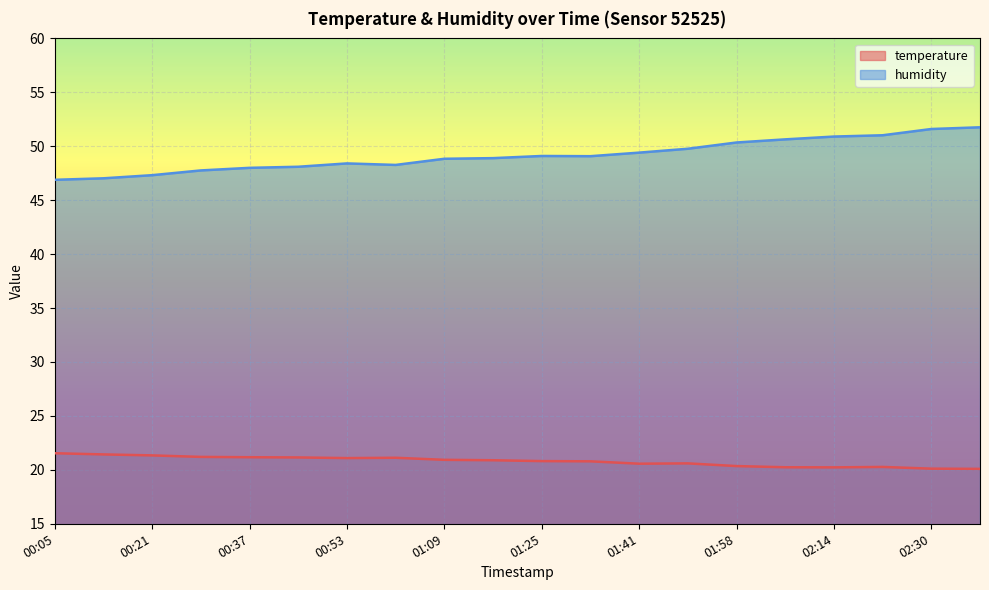

What is the greatest value displayed?

51.8